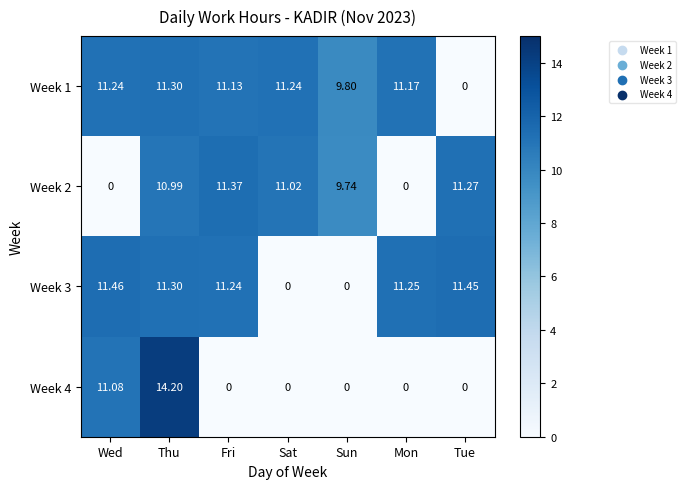

Where does the Week 2 series first go above 10?

Thu